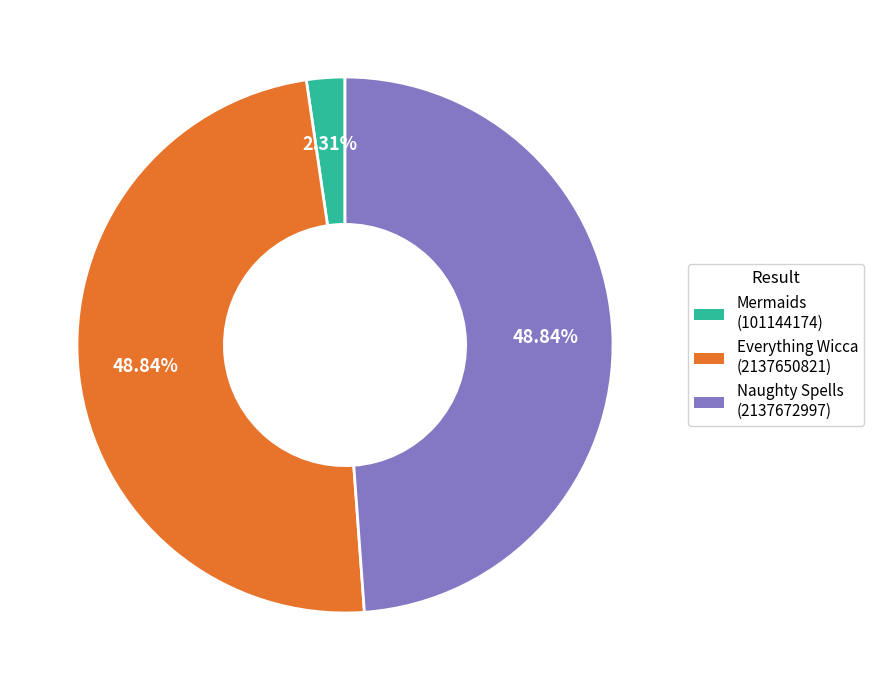

To the nearest percent, what is the difference between the largest and smallest slice percentages?

47%